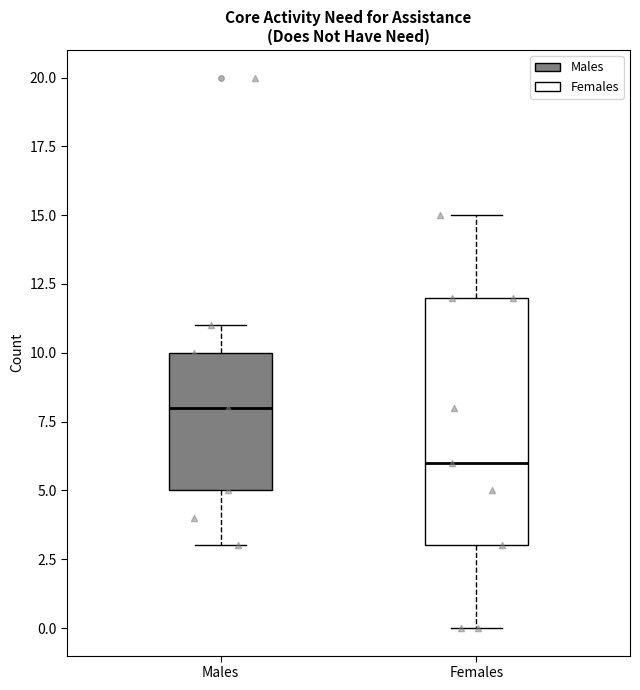

Comparing the boxes themselves (not the whiskers), which one is the tallest?

Females